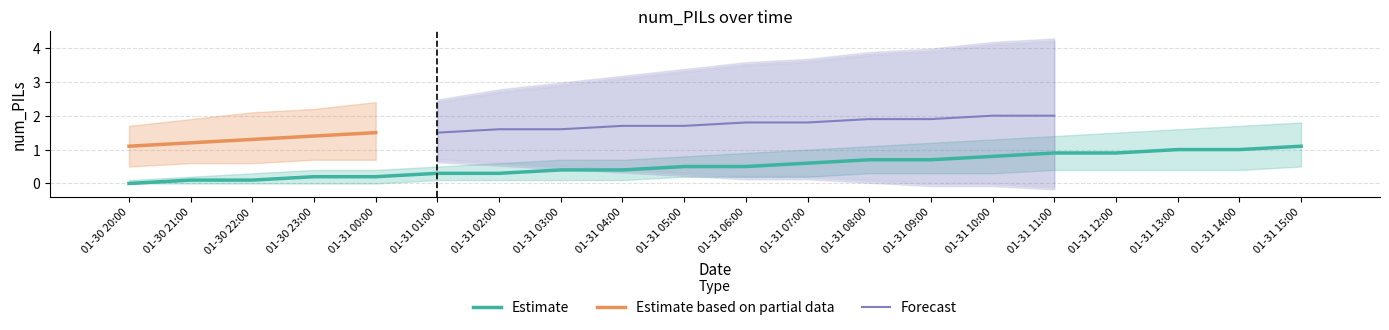

At how many categories does at least one series exceed 0?

20